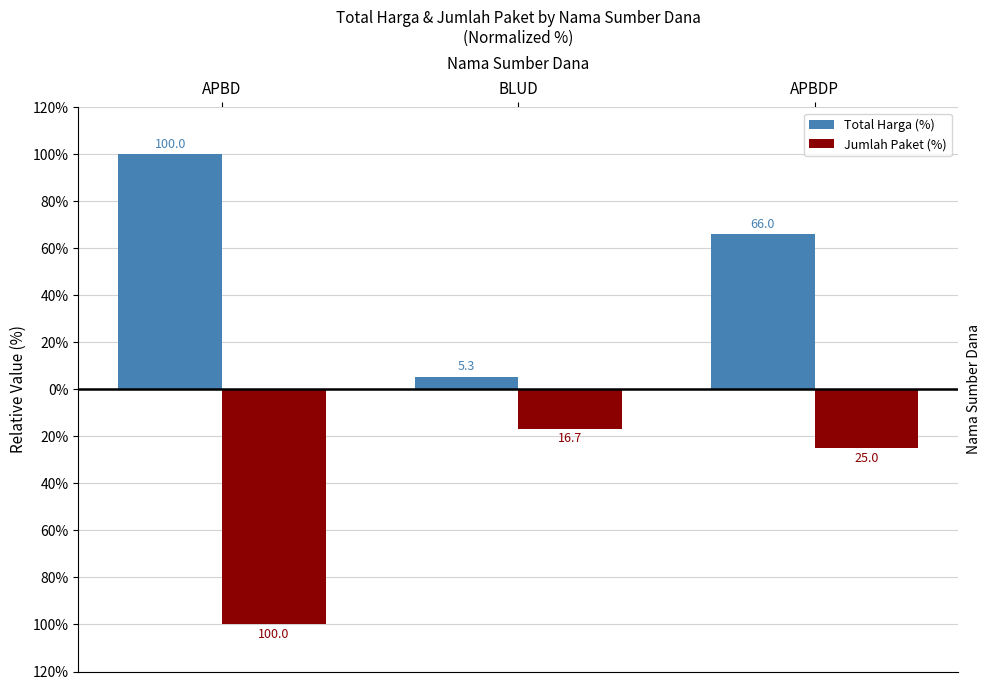

What is the difference between the maximum and minimum values in the Total Harga (%) series?

94.7